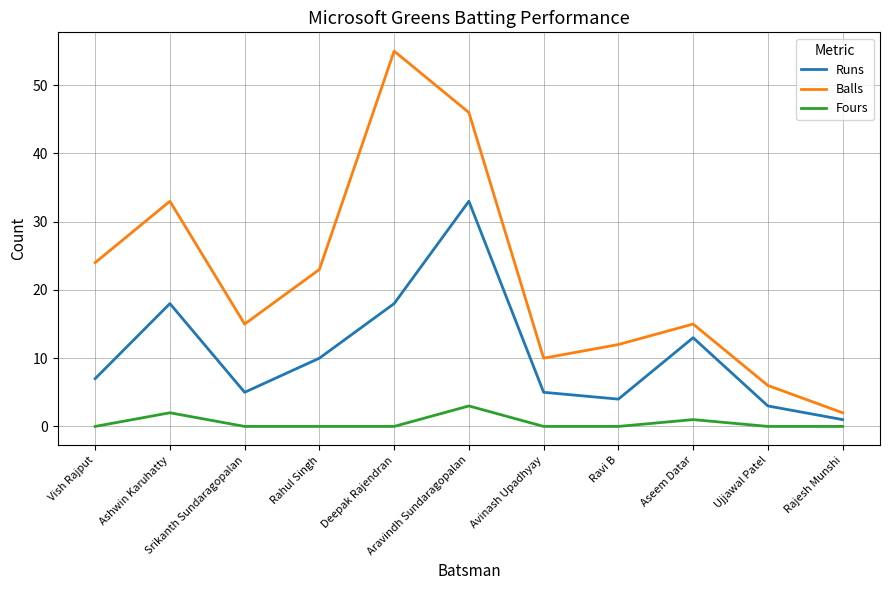

What is the difference between the second highest and second lowest values in the Balls series?

40